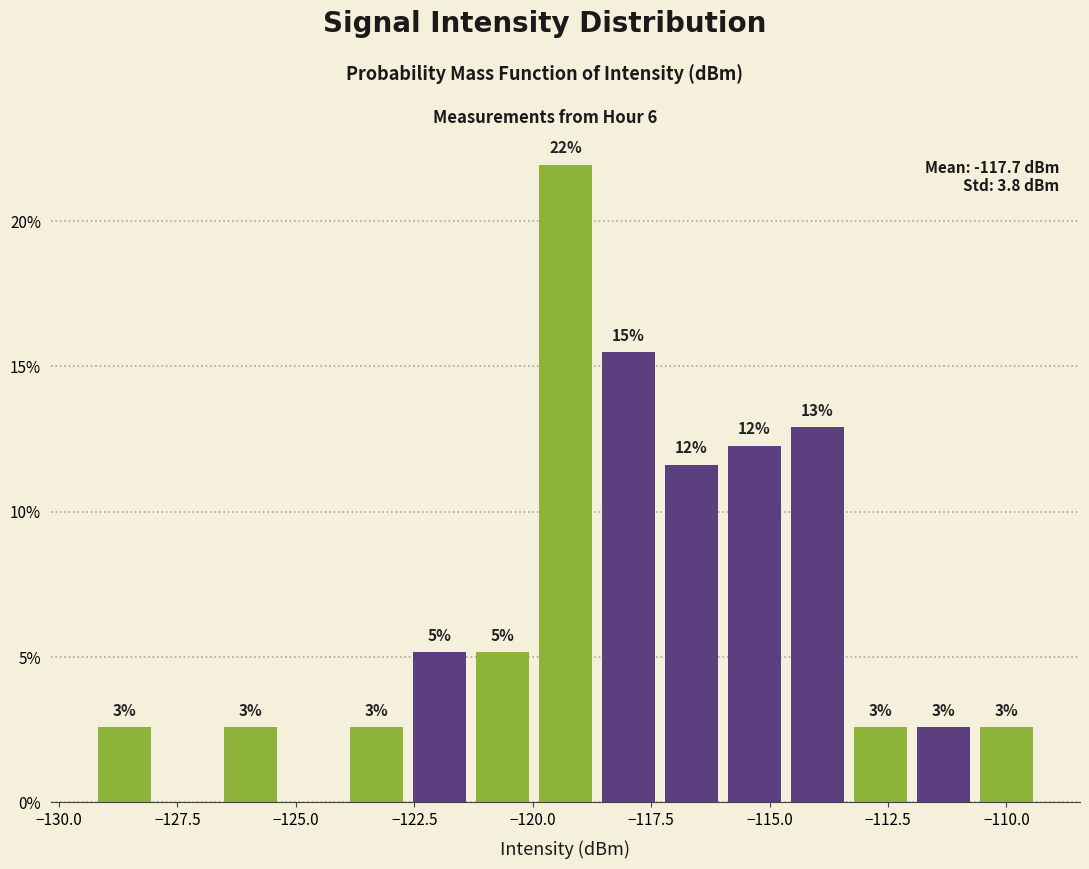

Around what value on the x-axis is the tallest bar? Give the approximate position of its centre, as read against the axis.

-119.5